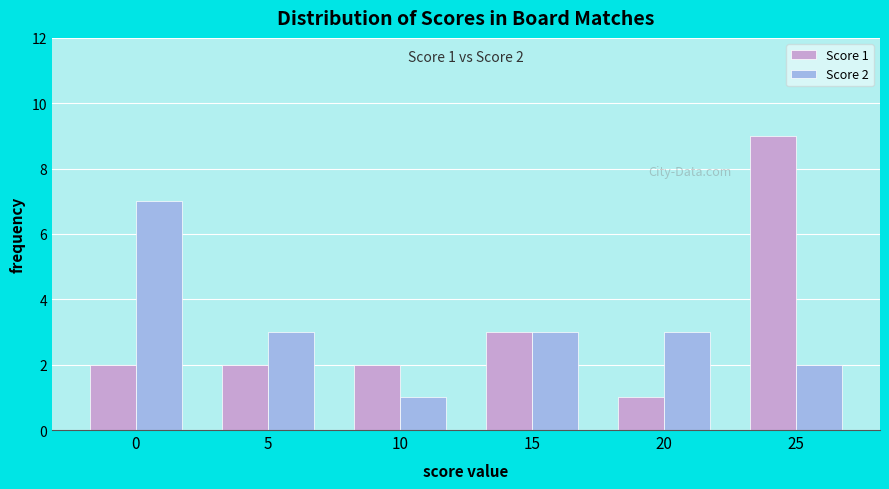

Reading left to right, transcribe all the data shown in this chart.

Score 1: 2	2	2	3	1	9
Score 2: 7	3	1	3	3	2